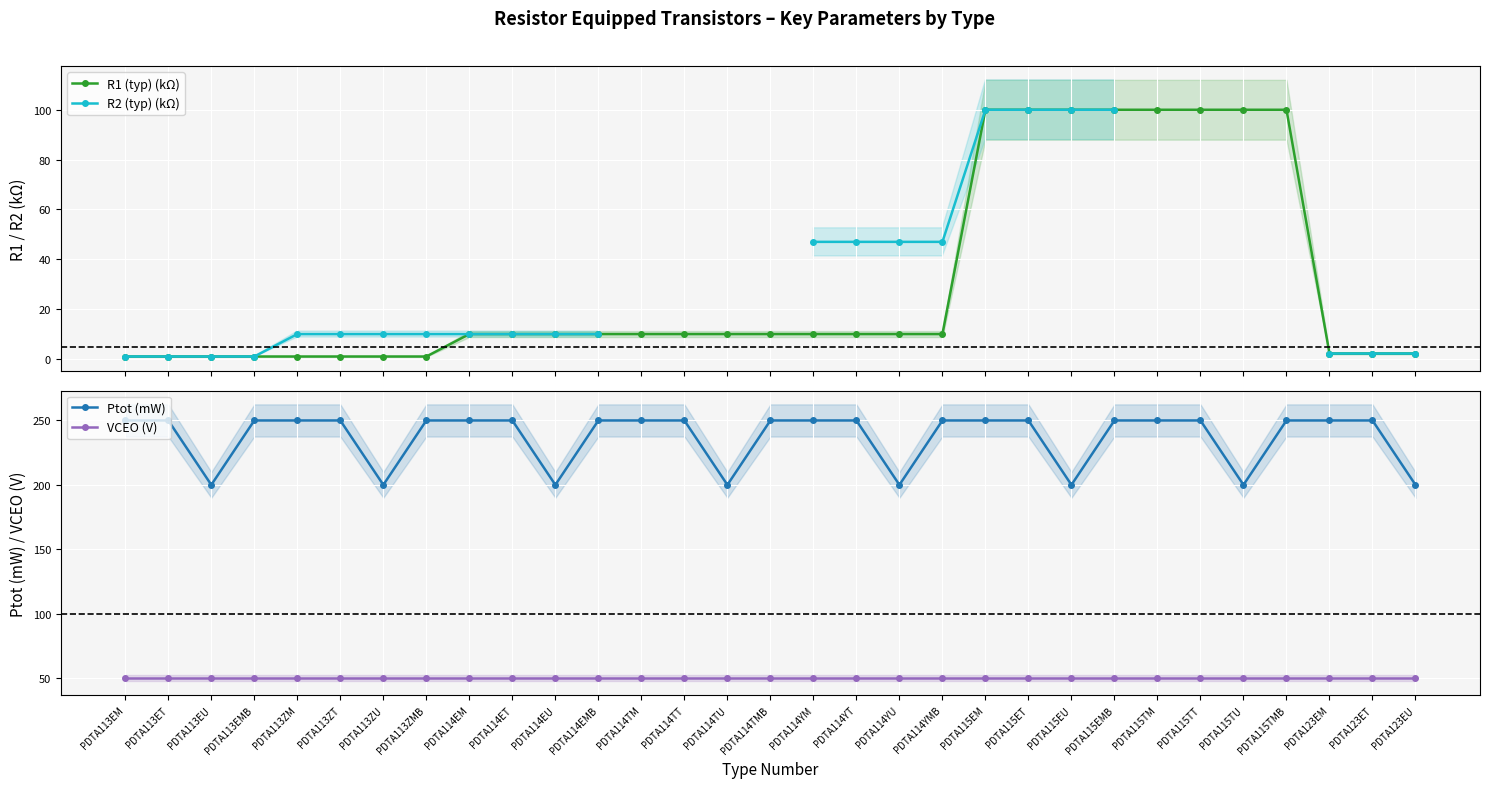

The value of Ptot (mW) at PDTA113ZU is 200. True or false?

True